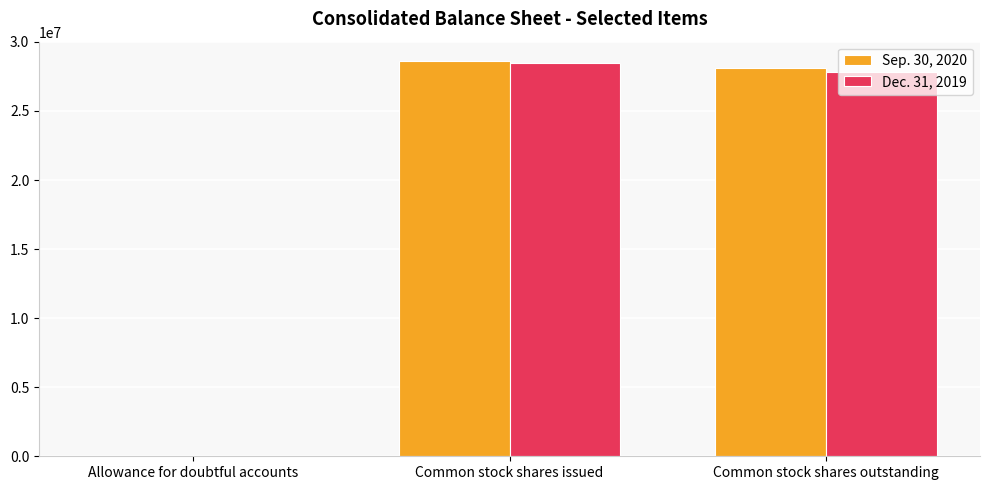

Is it true that Sep. 30, 2020 equals 28585000 at Common stock shares issued?

True